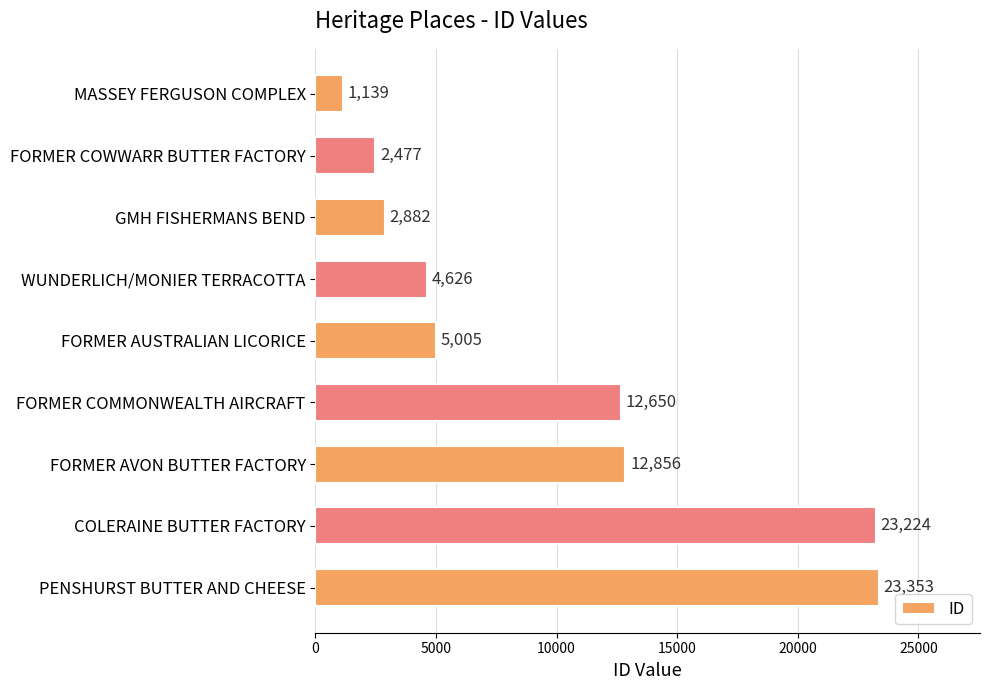

Is it true that the value at FORMER AVON BUTTER FACTORY is 4798?

False